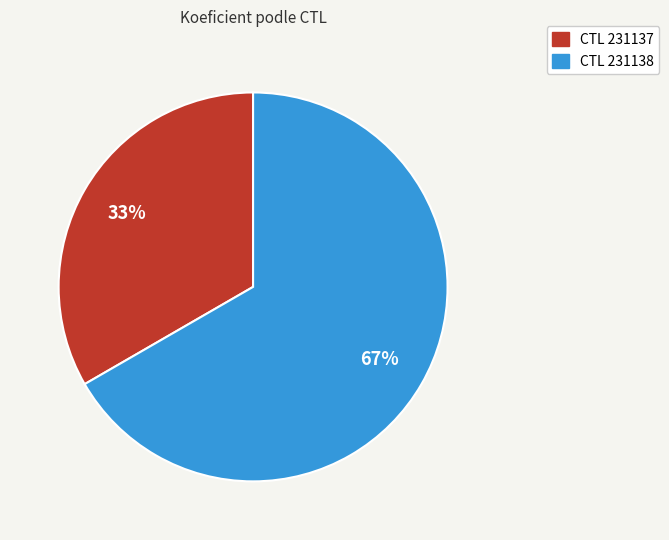

To the nearest percent, what is the average slice percentage?

50%